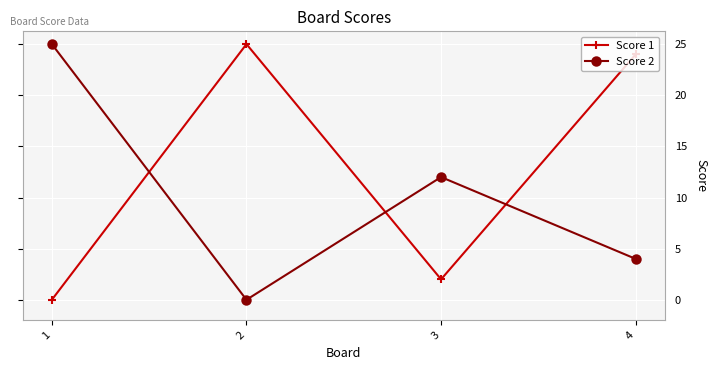

Reading left to right, extract all data points from this chart.

Score 1: 0	25	2	24
Score 2: 25	0	12	4